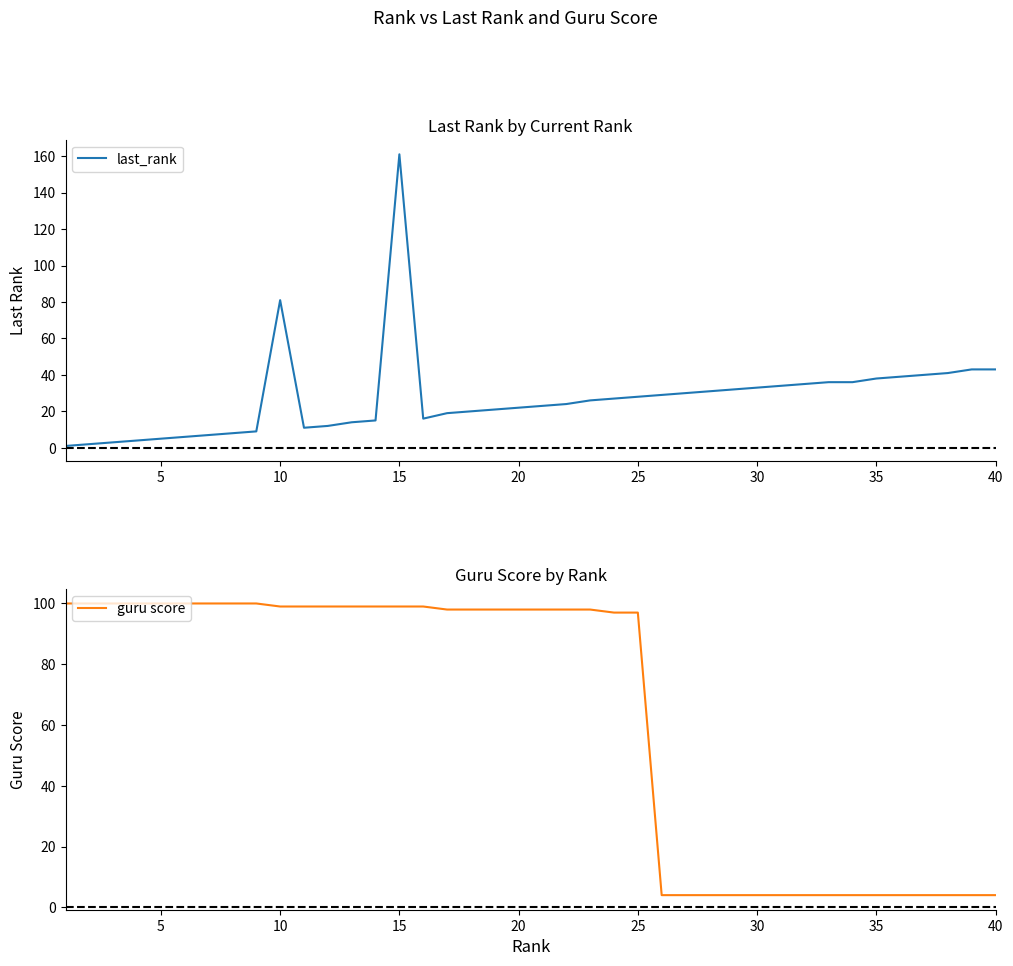

What is the difference between the maximum and second lowest values in the guru score series?

96